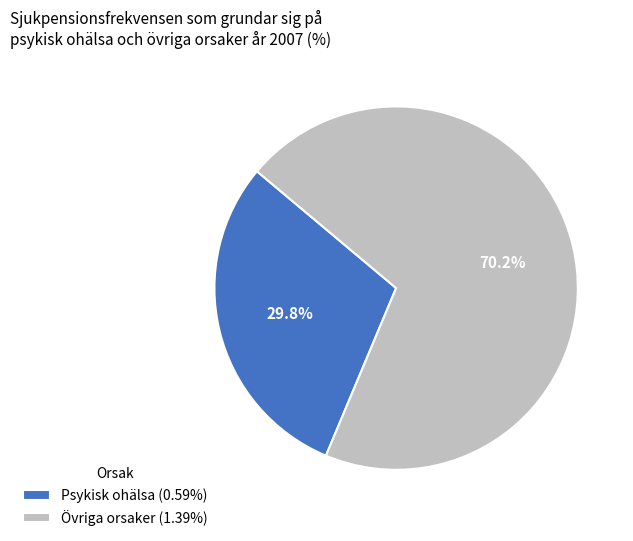

What is the ratio of the value at Psykisk ohälsa (0.59%) to the value at Övriga orsaker (1.39%)?

0.4